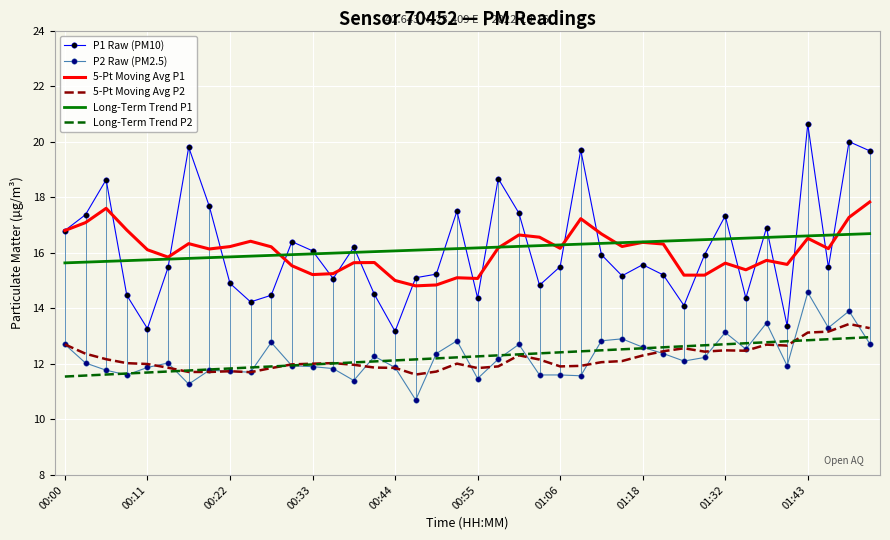

Which series has the widest spread of values?

P1 Raw (PM10)